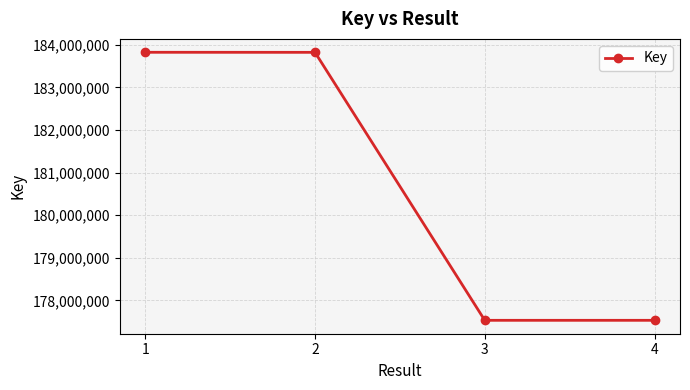

What is the value of the 1st point from the left?

183823060